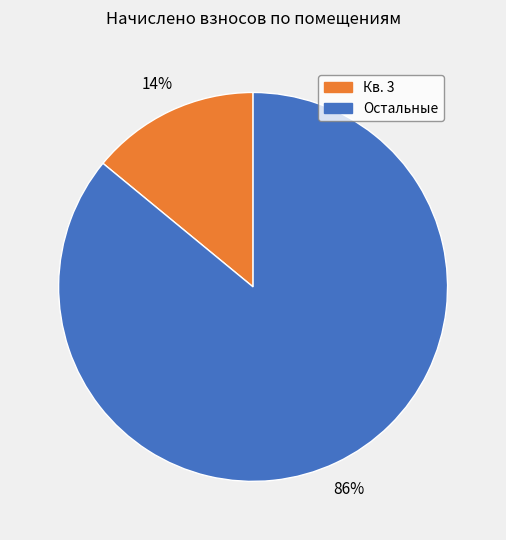

Count the number of slices in the pie.

2